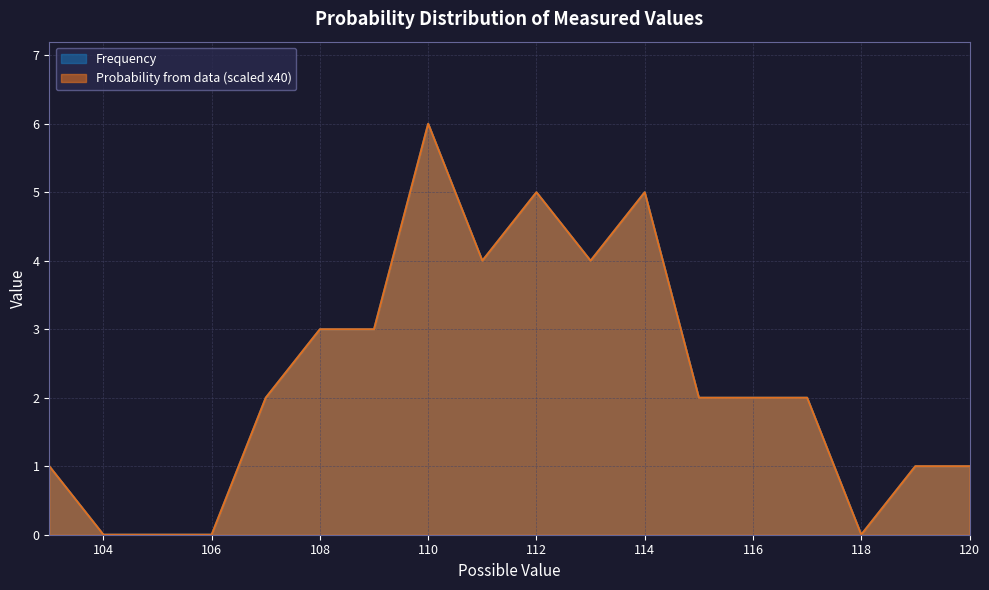

What is the approximate value of Probability from data at 116?

2